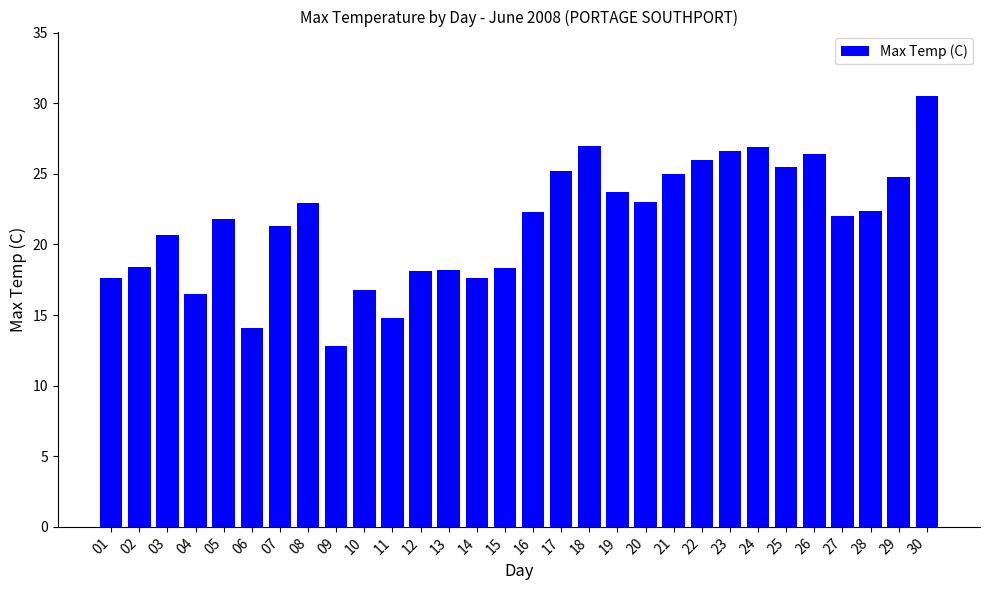

How many bars are there in total?

30